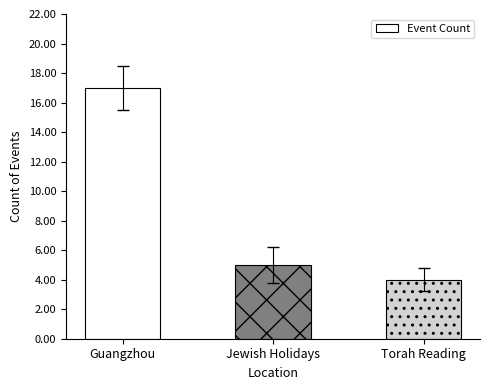

What is the value of the 3rd bar from the left?

4